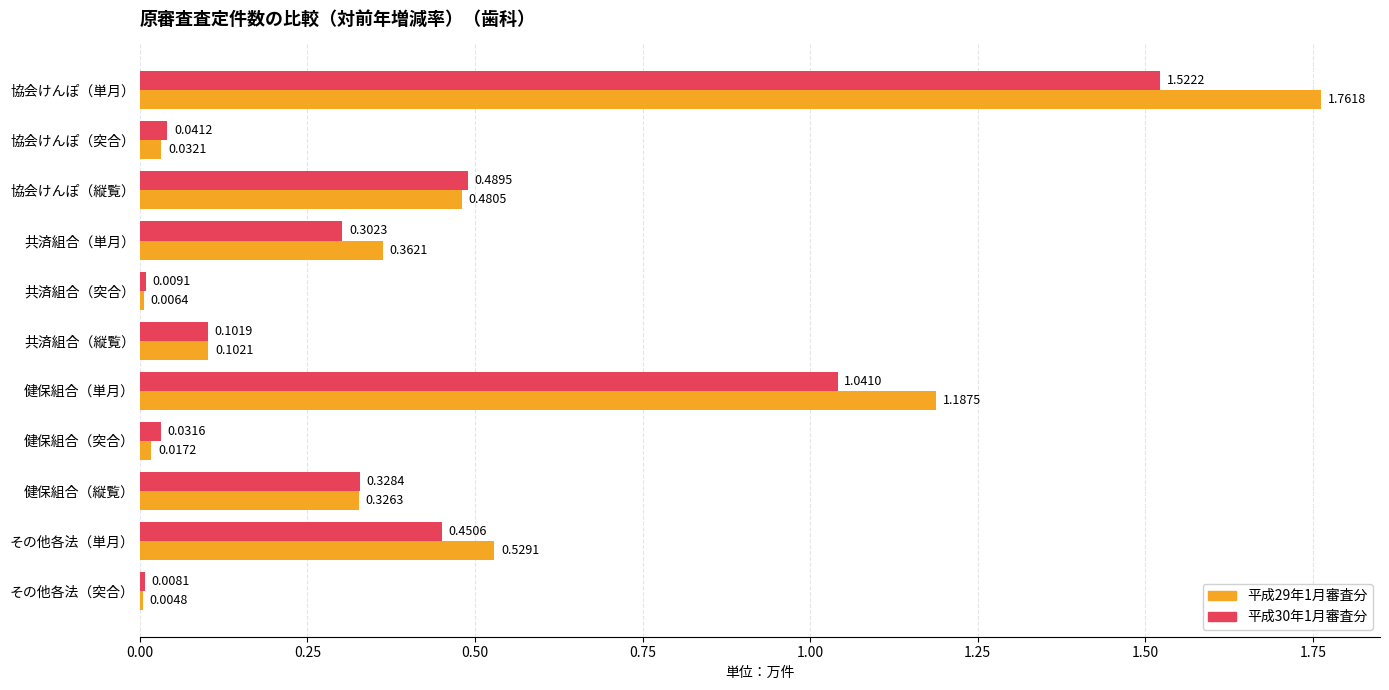

At which label is 平成29年1月審査分 closest to 0?

その他各法（突合）